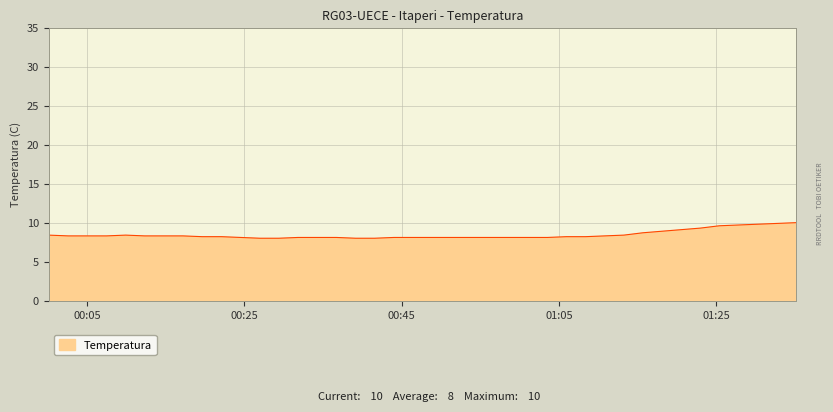

What is the maximum value shown in the chart?

10.0